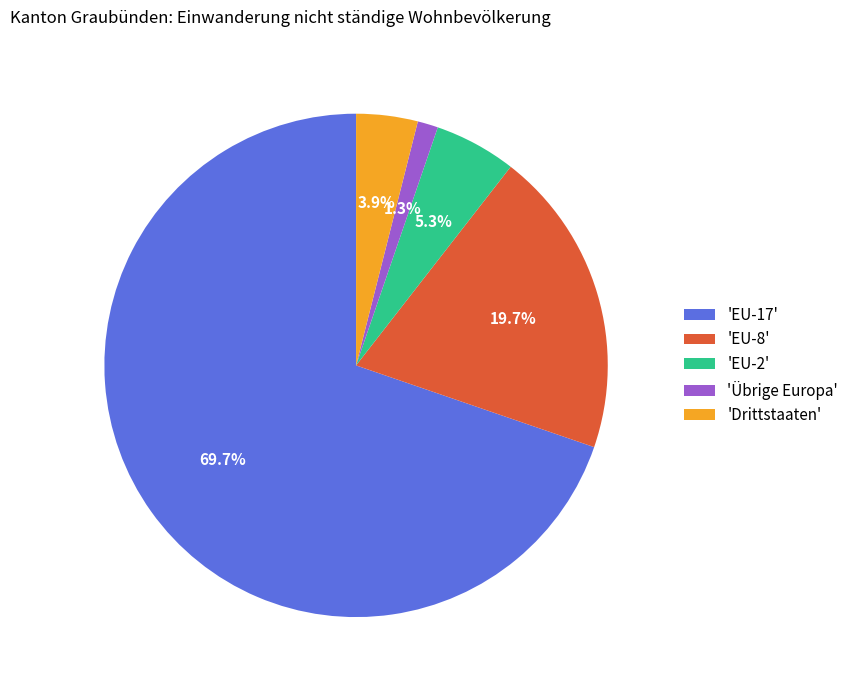

How many slices are in this pie chart?

5